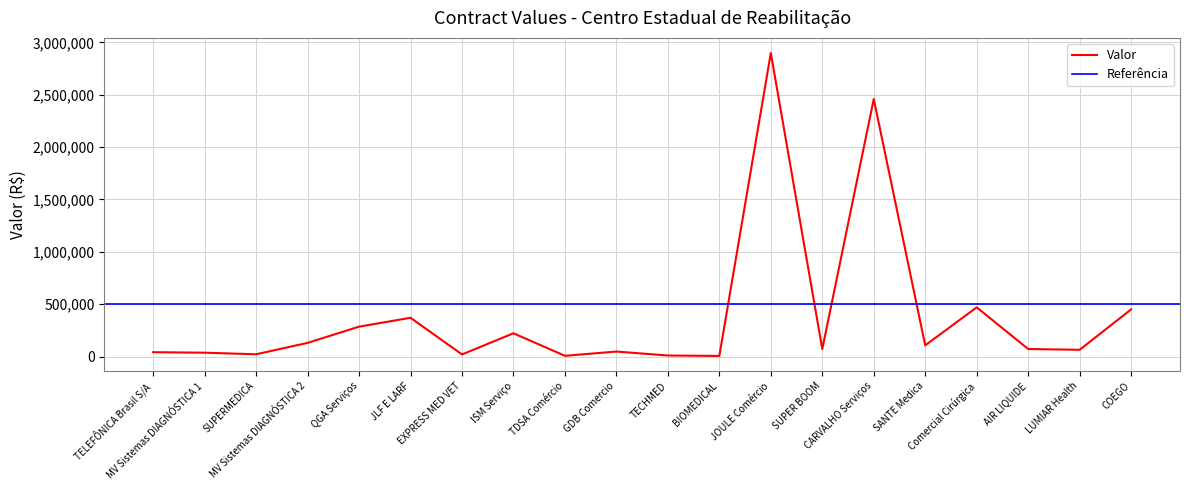

What is the minimum value shown in the chart?

6308.9